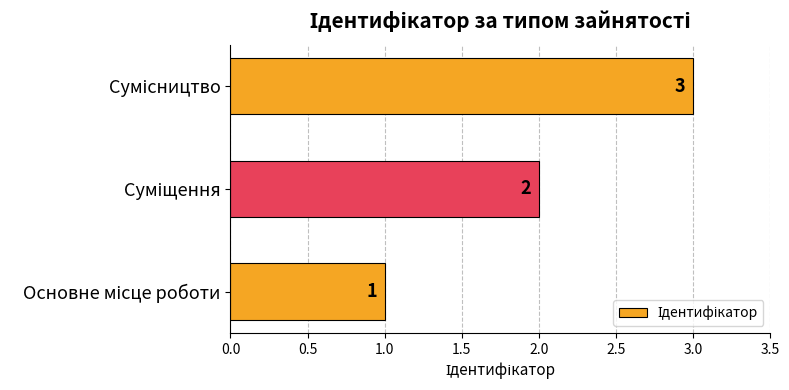

What is the sum of all values?

6